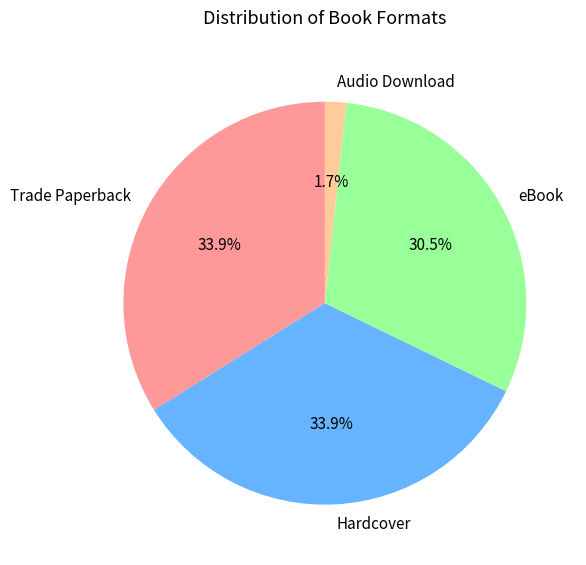

Is Trade Paperback the majority of the pie?

No